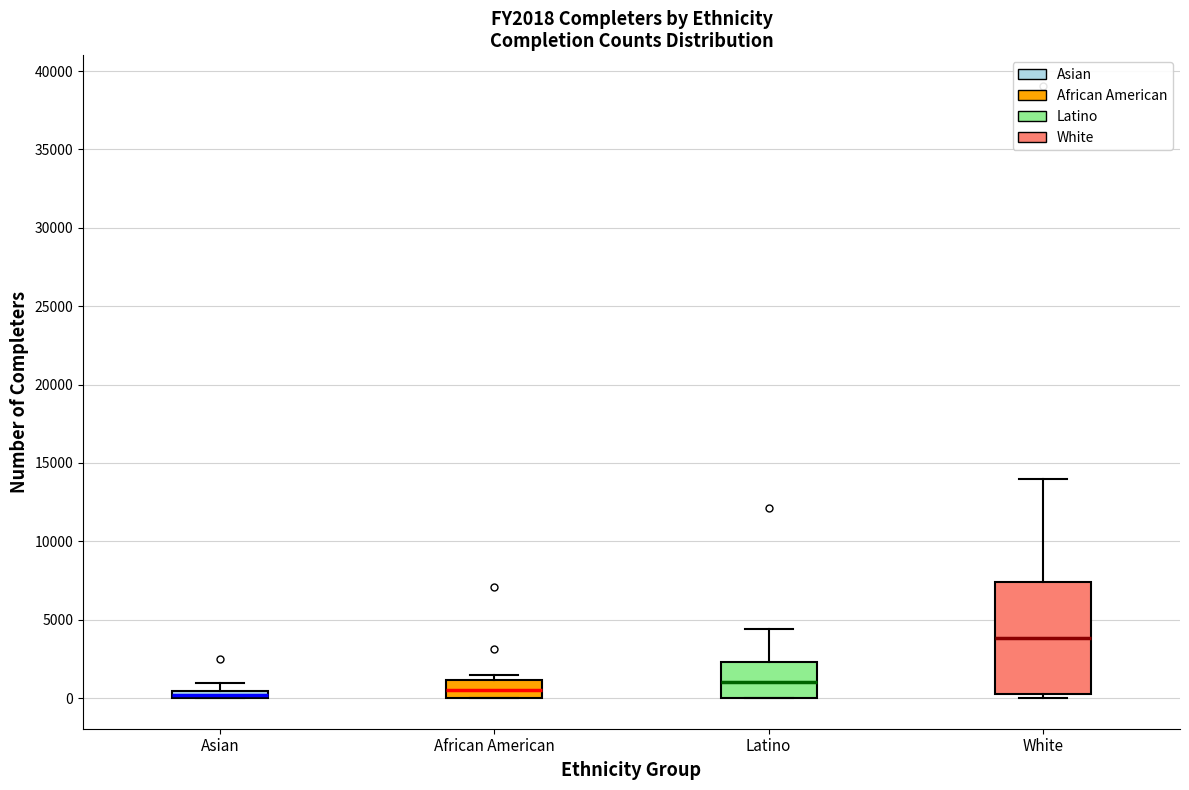

Where is the lower edge of the box for Asian on the y-axis? The values are not printed on the chart, so give them approximately, as read against the axis.

0